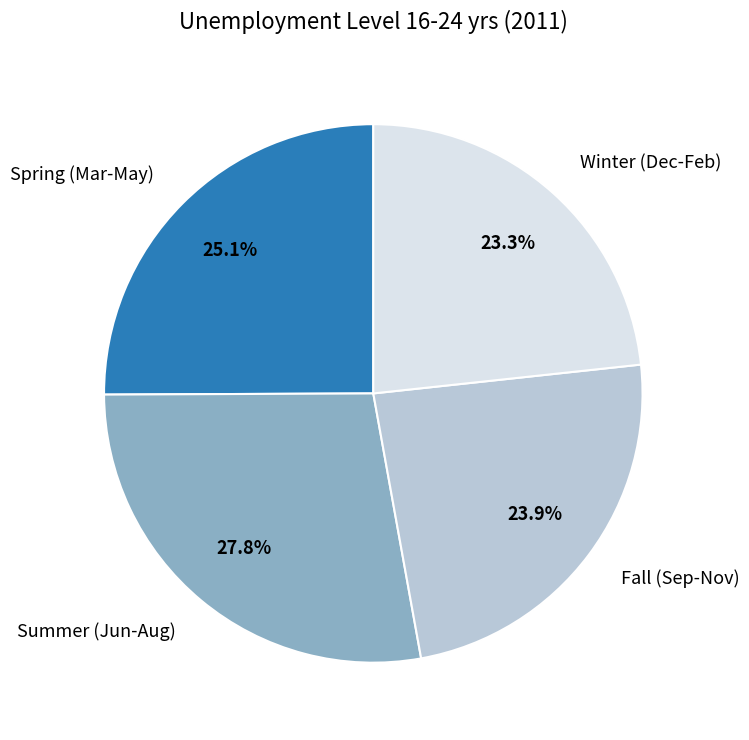

What is the smallest slice in the pie chart?

Winter (Dec-Feb)